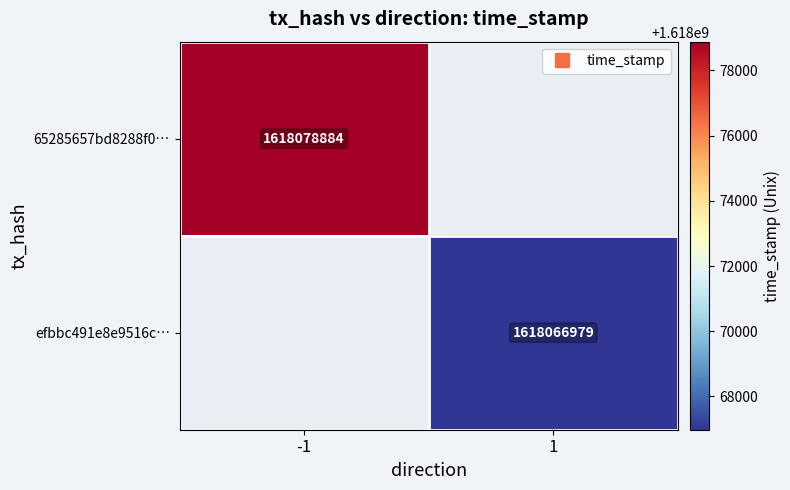

Count the number of data series in this chart.

2